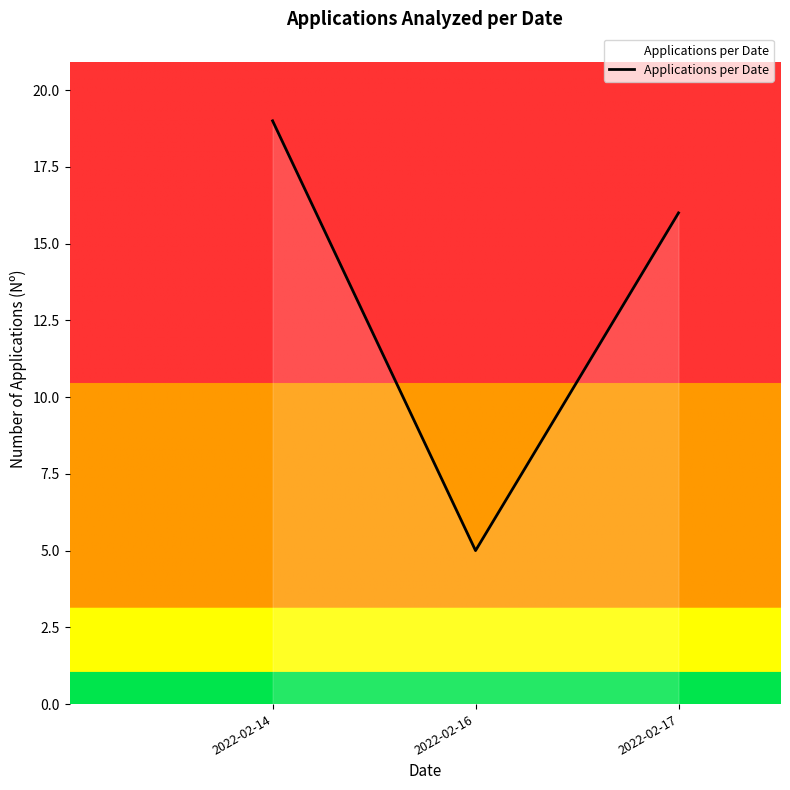

Is it true that the value at 2022-02-16 is 5?

True